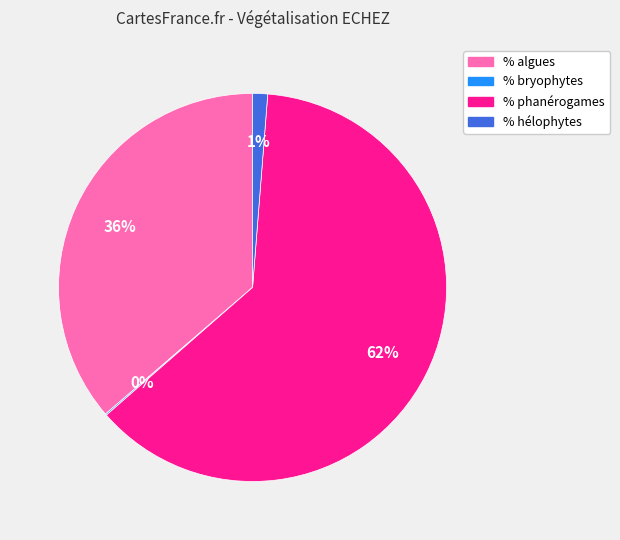

To the nearest percent, what percentage of the pie is % hélophytes?

1%